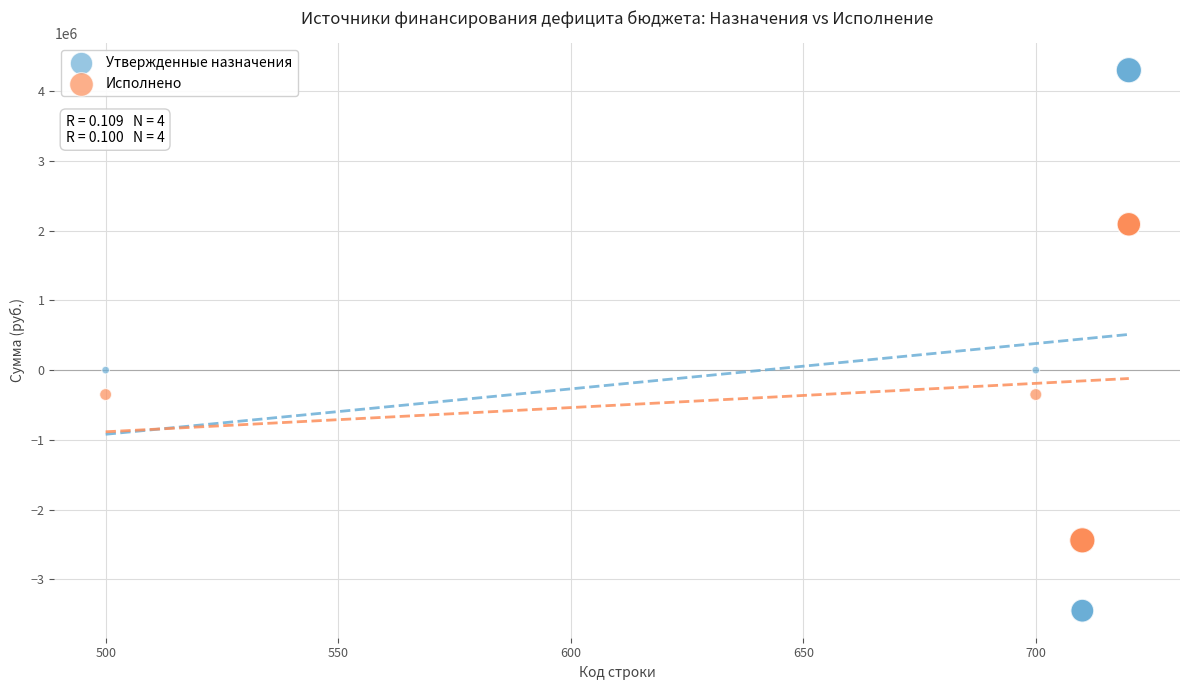

Which series reaches the maximum Y coordinate?

Утвержденные назначения